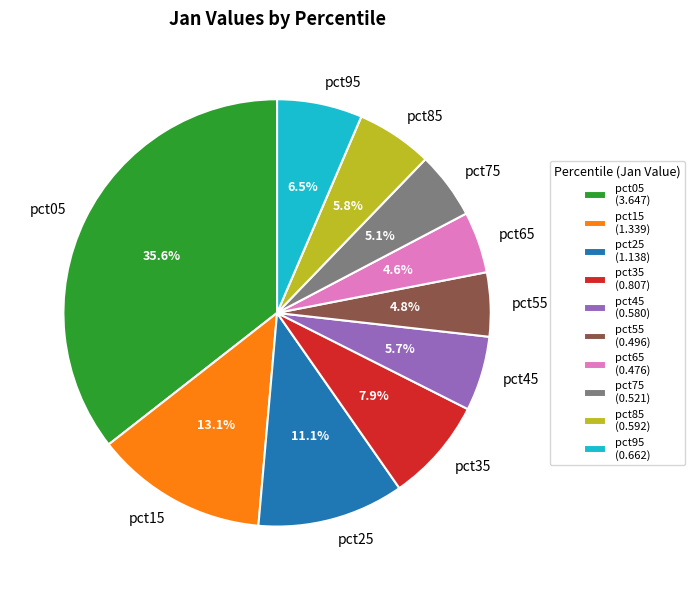

Between pct85 and pct65, which is larger?

pct85